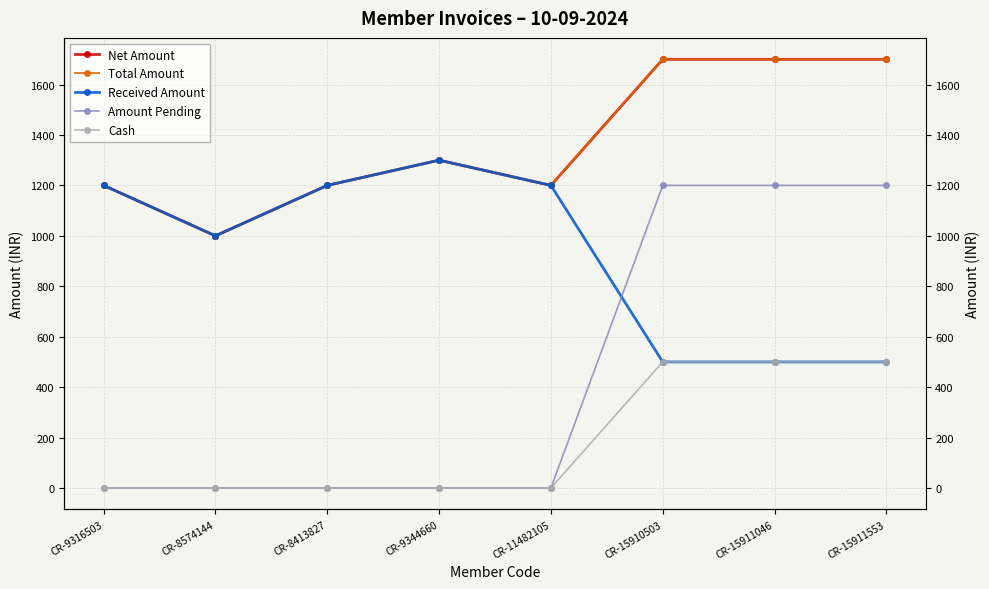

True or false: Amount Pending and Total Amount cross at least once.

False